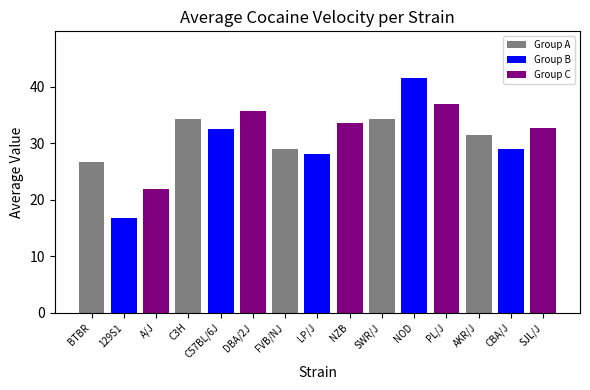

What is the change in value from FVB/NJ to LP/J?

-0.8